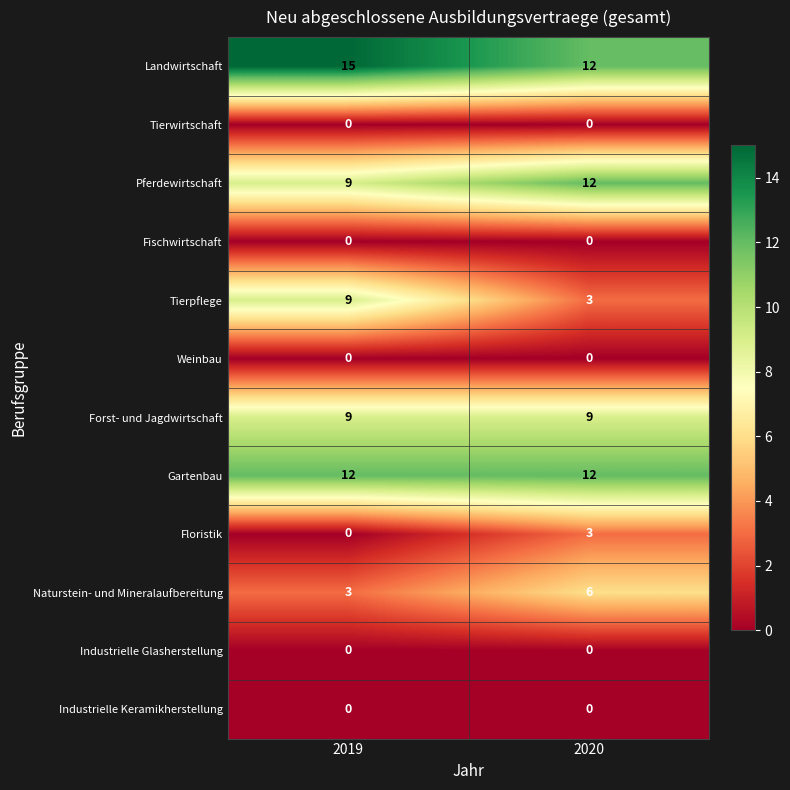

The Weinbau series shows 0 at 2019. True or false?

True